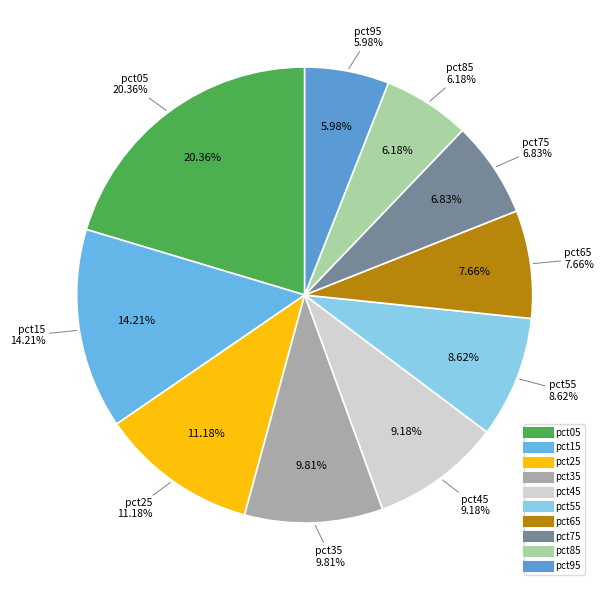

Does pct55 account for over 50% of the chart?

No